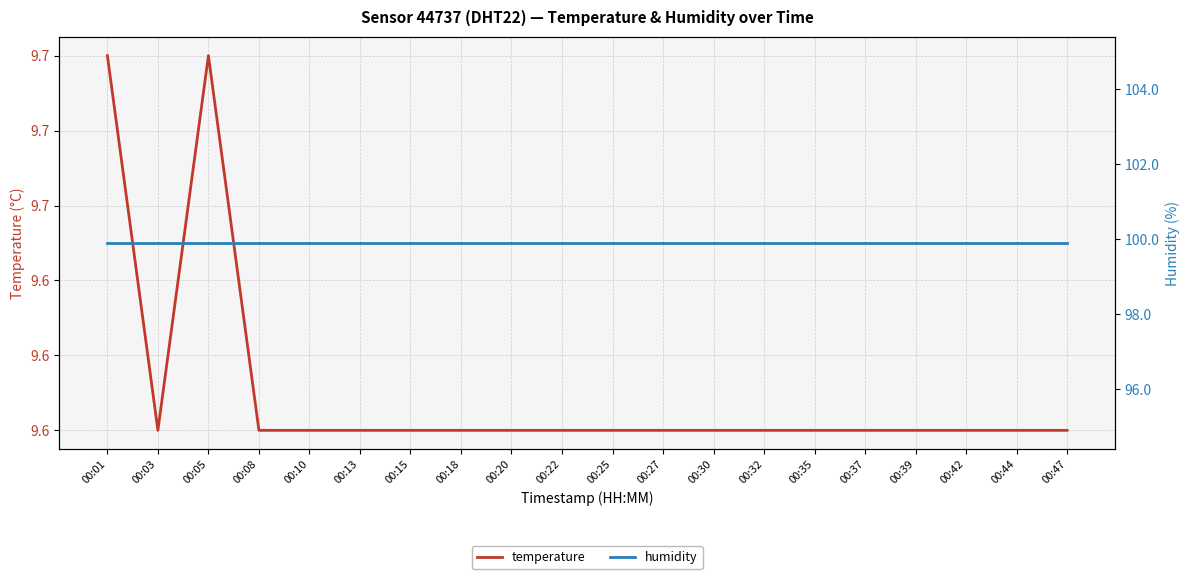

True or false: humidity has a value of 56.5 at 00:18.

False